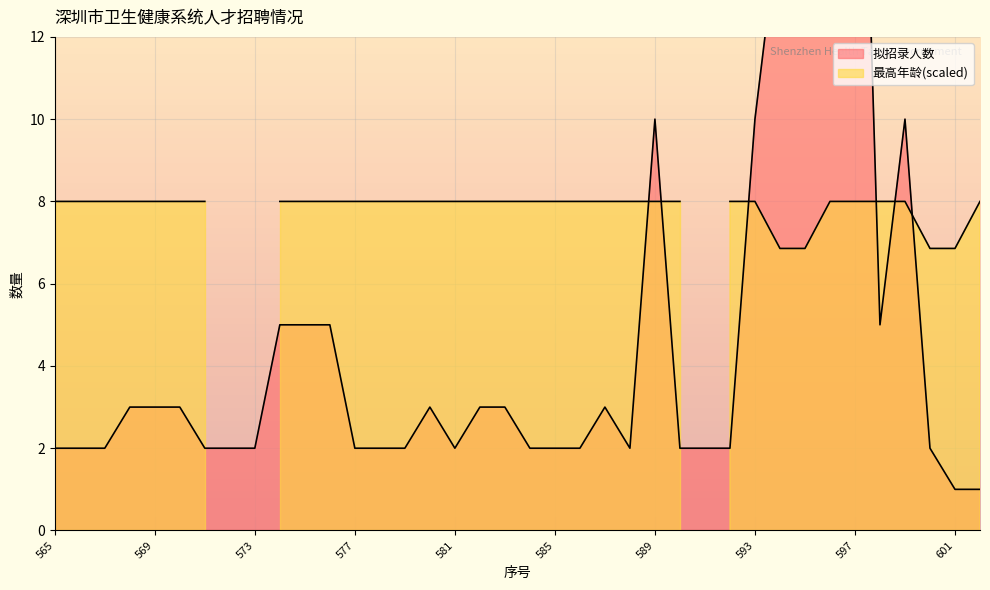

Which category has the highest value across all series?

595